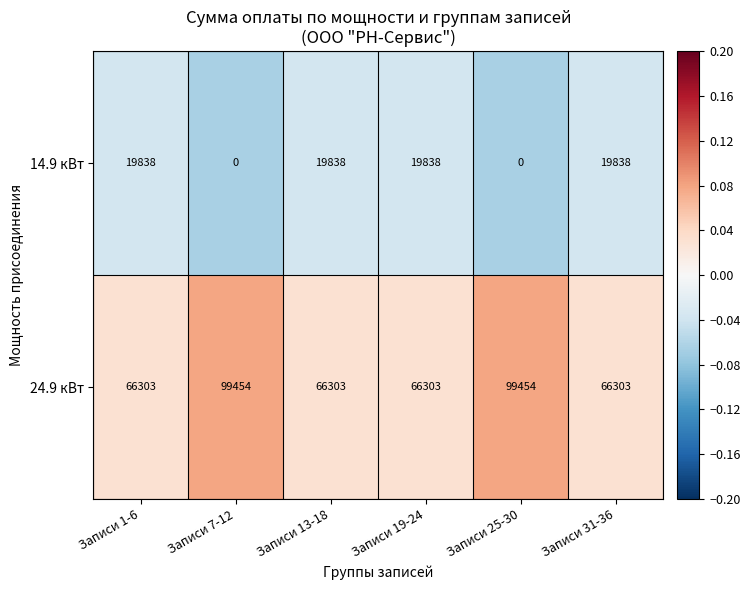

At Записи 31-36, list the series in order from smallest to largest.

14.9 кВт, 24.9 кВт